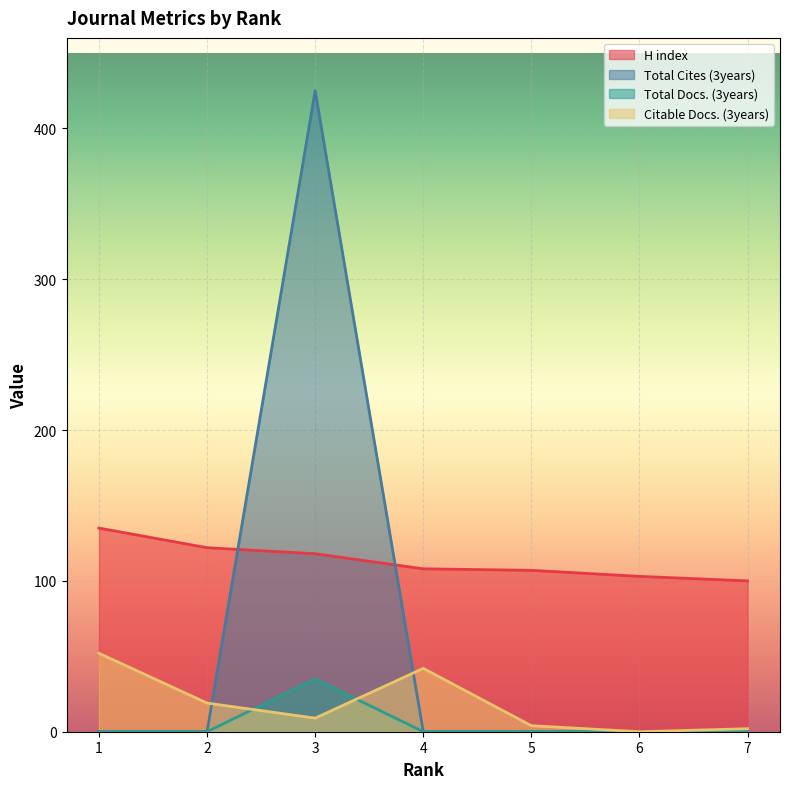

What is the total value across all series at 5?

111